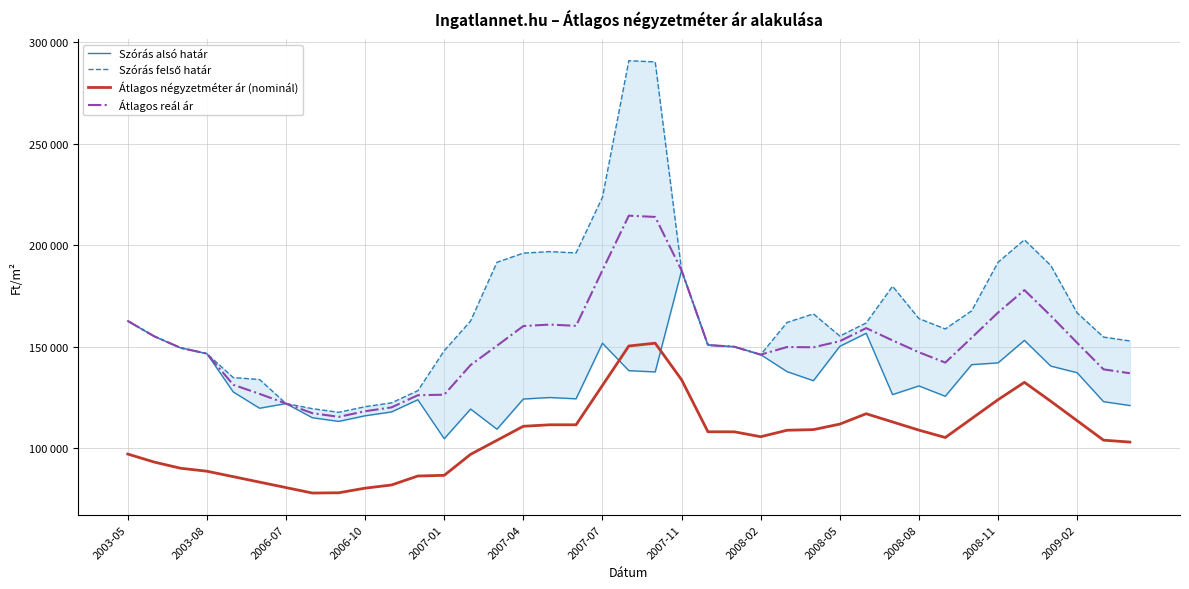

Rank the series by their maximum value, from lowest to highest.

Átlagos négyzetméter ár (nominál), Szórás alsó határ, Átlagos reál ár, Szórás felső határ